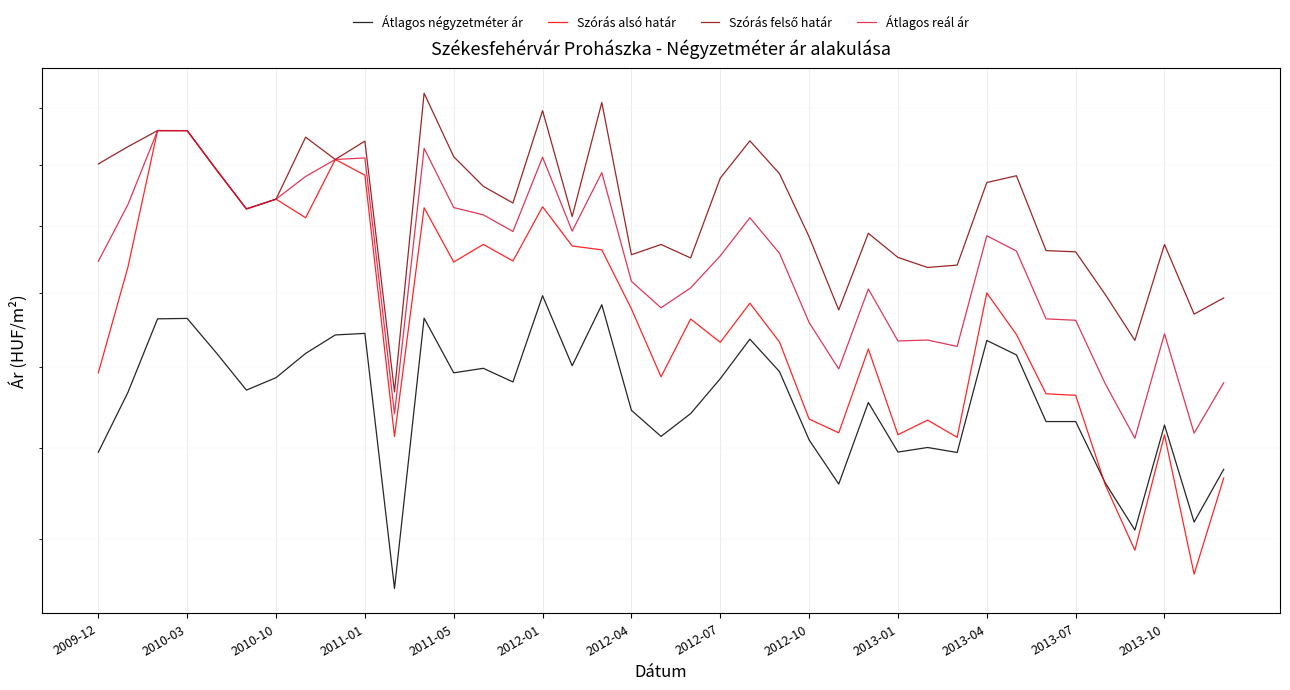

What is the difference between the highest and lowest values at 38?

45586